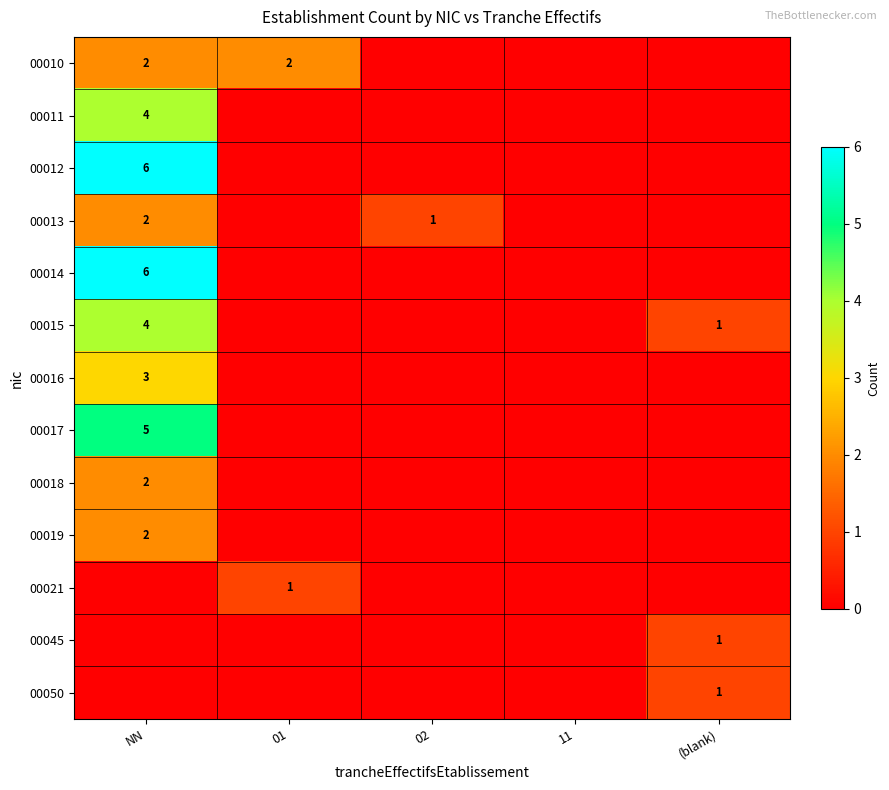

True or false: 00011 has a value of 5 at NN.

False